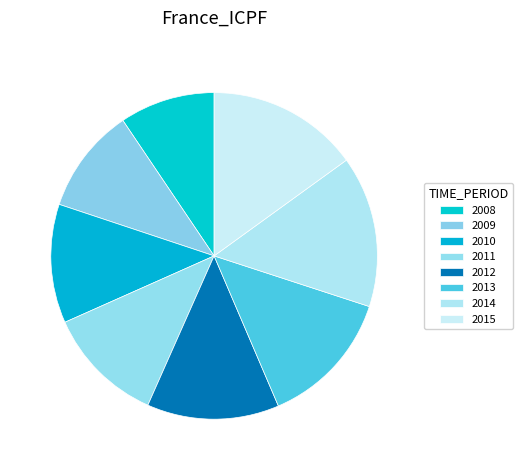

Which slice is the largest?

2015